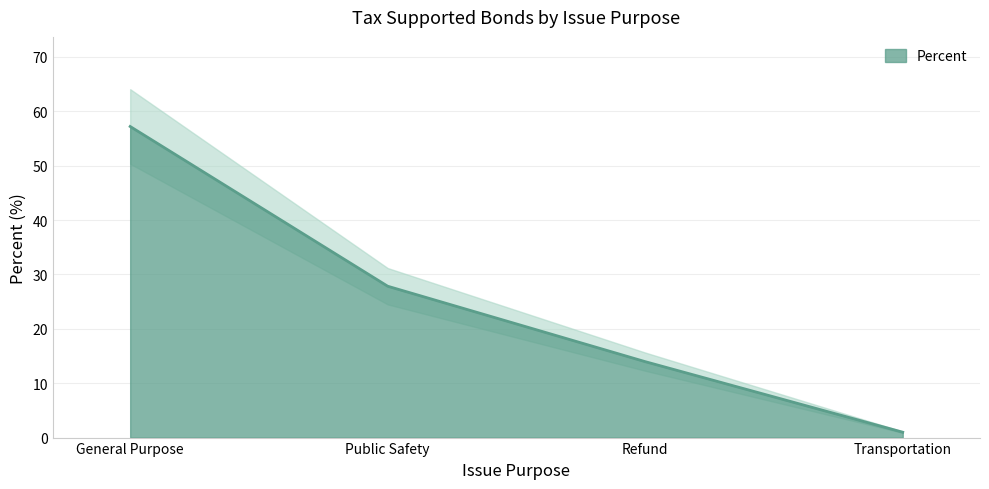

What is the minimum value shown in the chart?

1.0